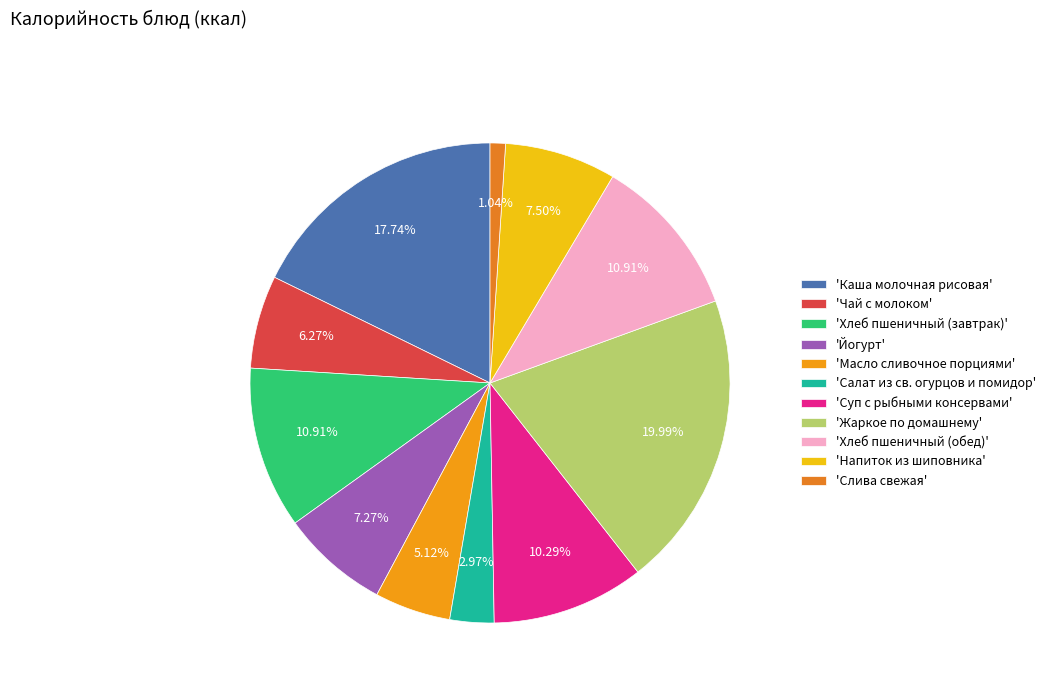

How many slices are in this pie chart?

11